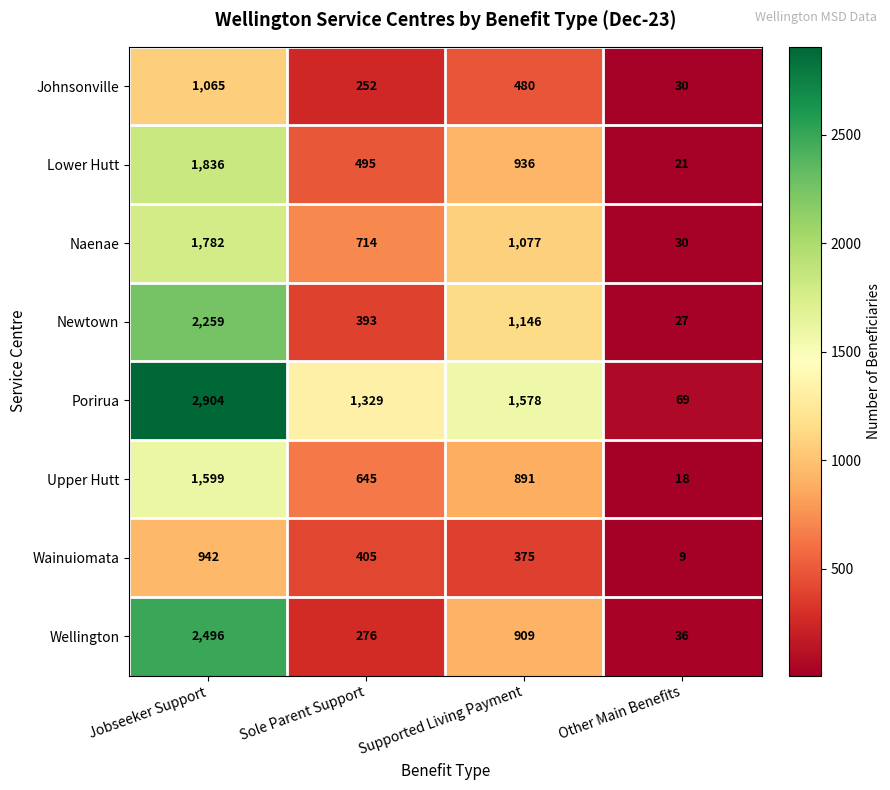

What is the minimum value shown in the chart?

9